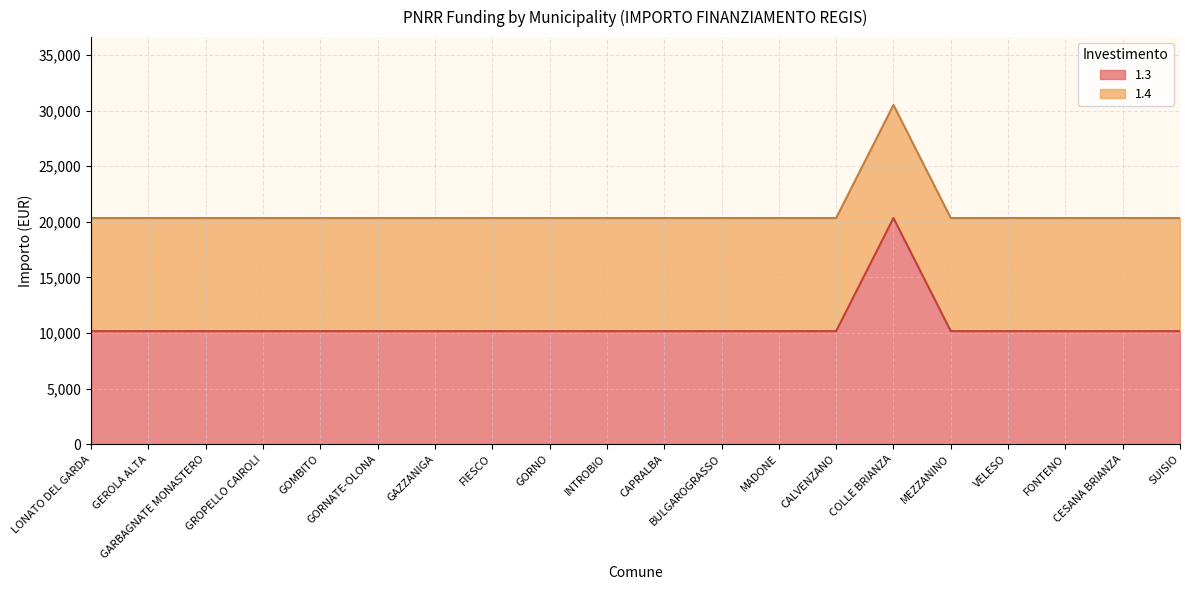

What is the label of the 5th point from the left?

GOMBITO